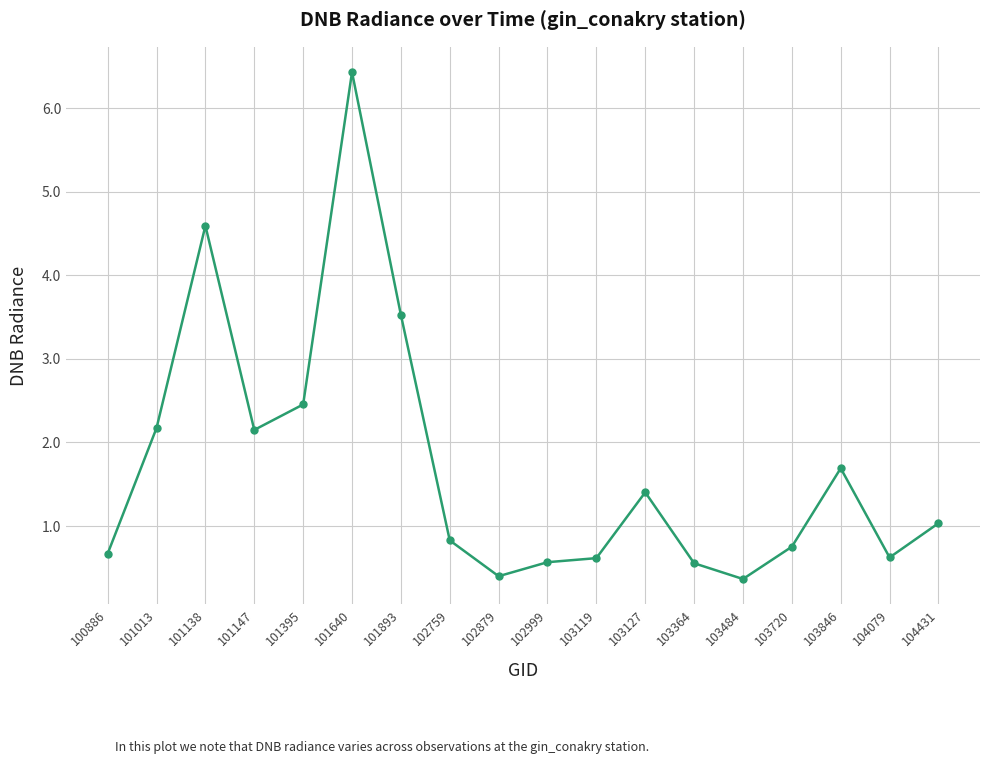

What is the value of the 13th point from the left?

0.6